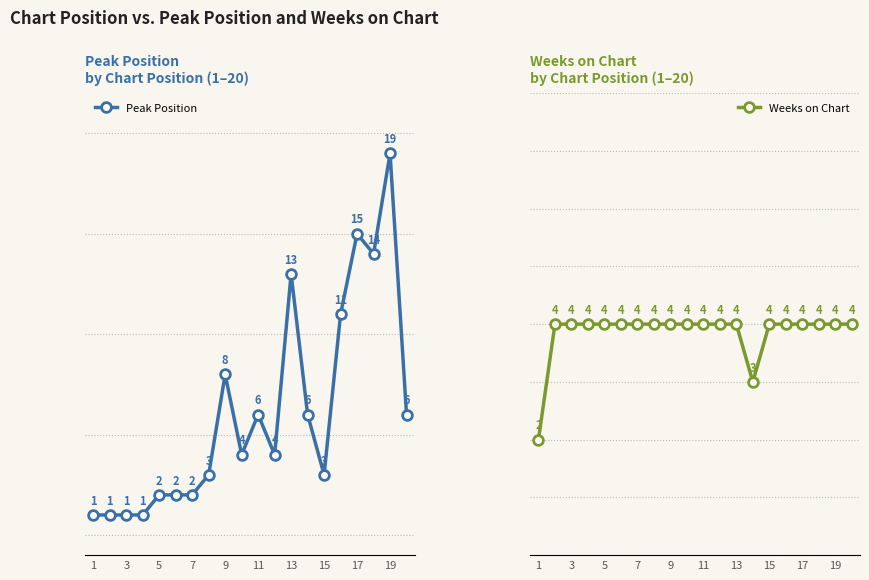

How many lines are shown in the chart?

2